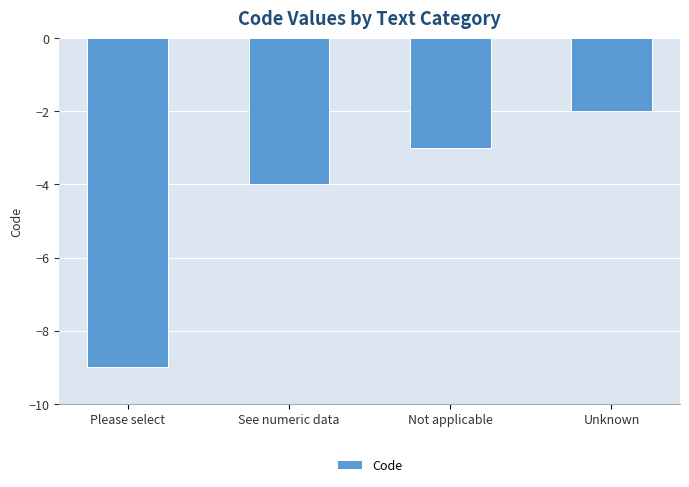

How many series are shown in this chart?

1